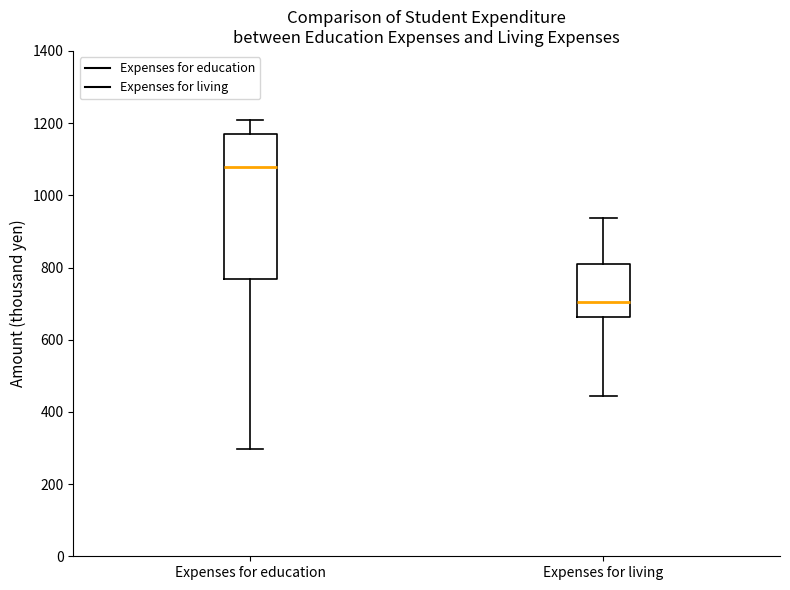

Where is the upper edge of the box for Expenses for education on the y-axis? The values are not printed on the chart, so give them approximately, as read against the axis.

1180